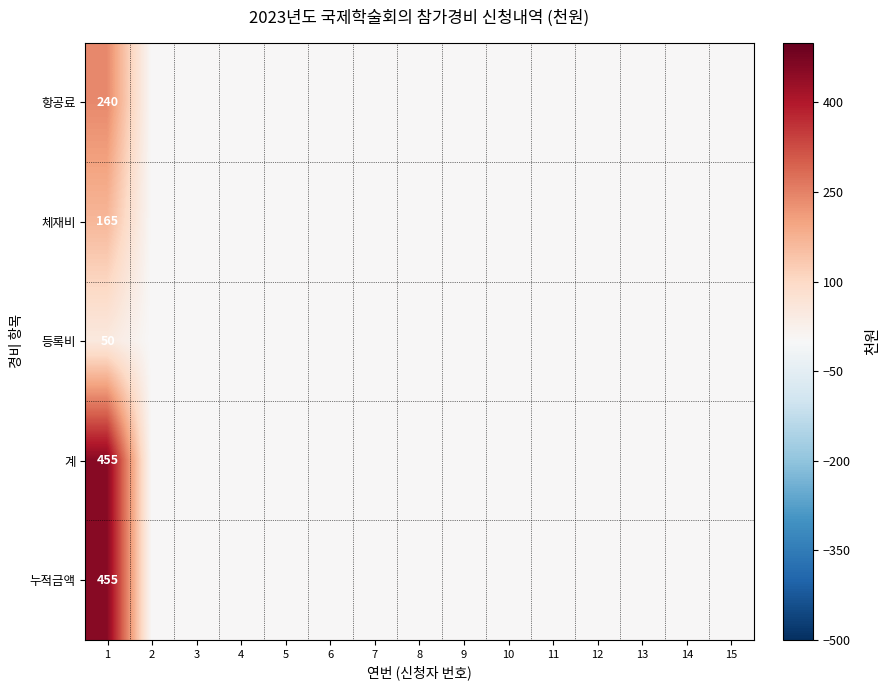

What is the highest value of the 항공료 series?

240